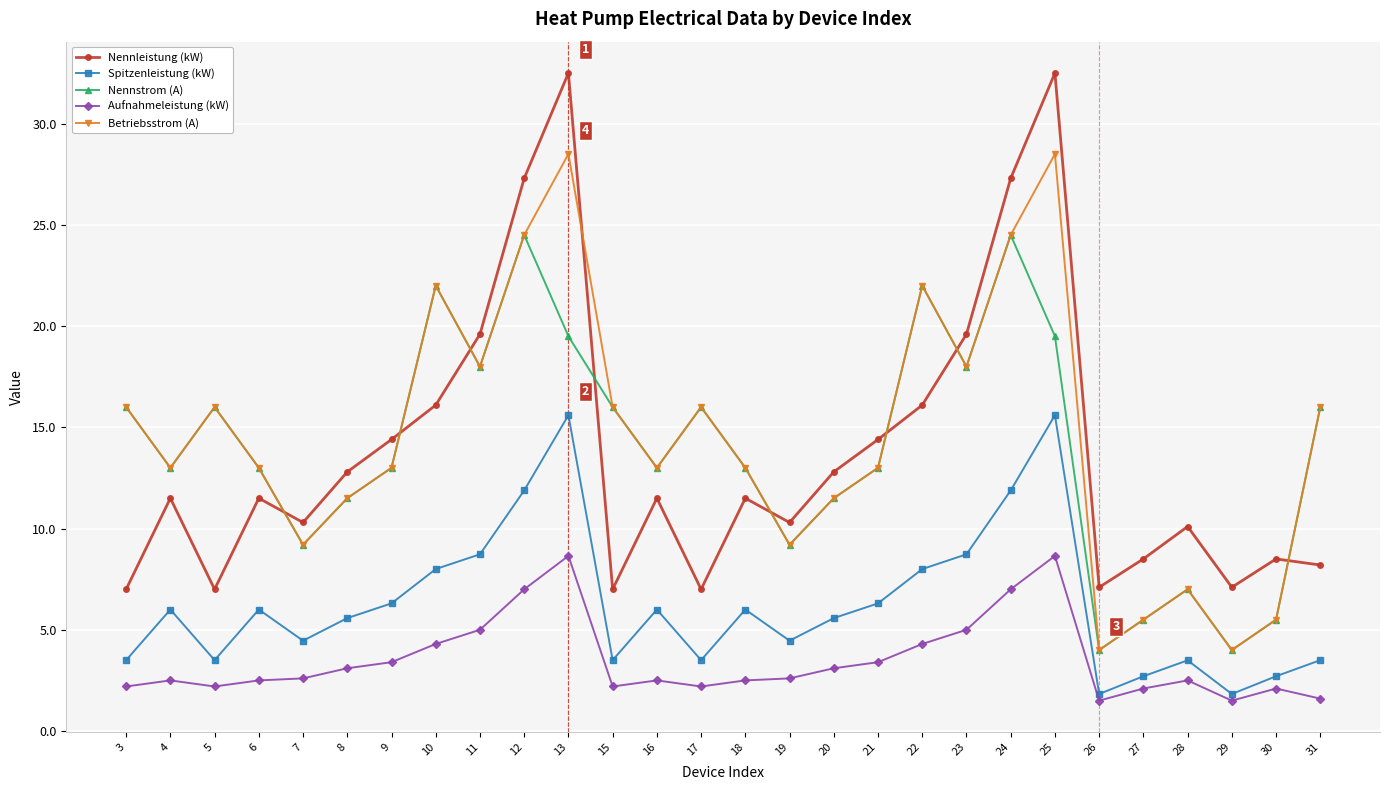

What is the difference between the maximum and second lowest values in the Spitzenleistung (kW) series?

13.8